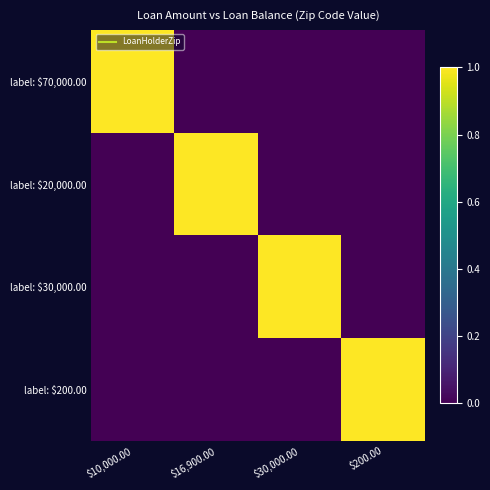

Count the number of categories in the chart.

4